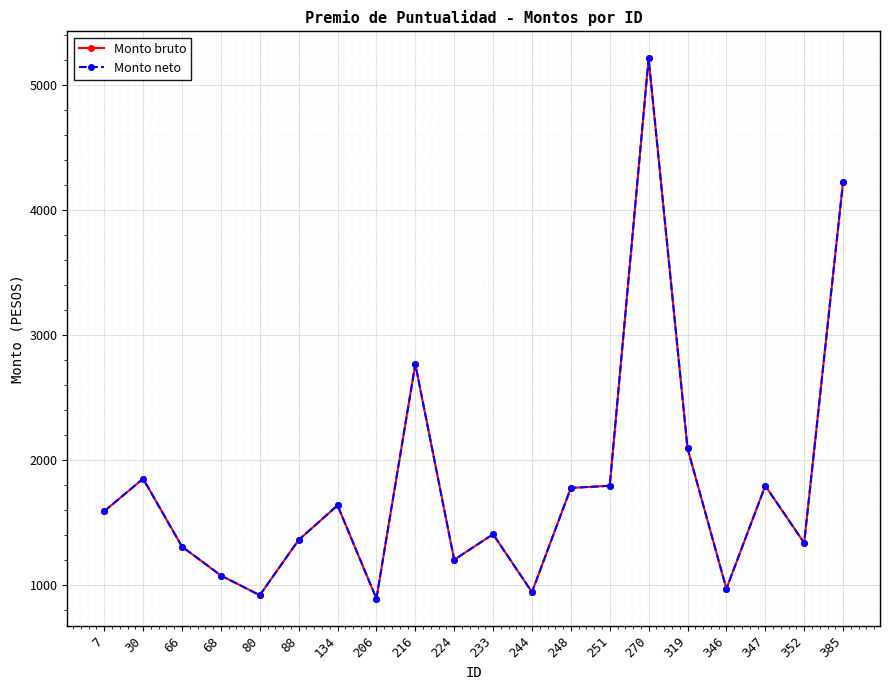

Reading left to right, transcribe all the data shown in this chart.

Monto bruto: 1590.3	1850.5	1307.4	1076.2	918.7	1360.4	1637.3	891.5	2767.2	1202.2	1406.3	943.6	1776.6	1793.9	5212.6	2094.7	970.2	1793.9	1336.6	4224.6
Monto neto: 1590.3	1850.5	1307.4	1076.2	918.7	1360.4	1637.3	891.5	2767.2	1202.2	1406.3	943.6	1776.6	1793.9	5212.6	2094.7	970.2	1793.9	1336.6	4224.6